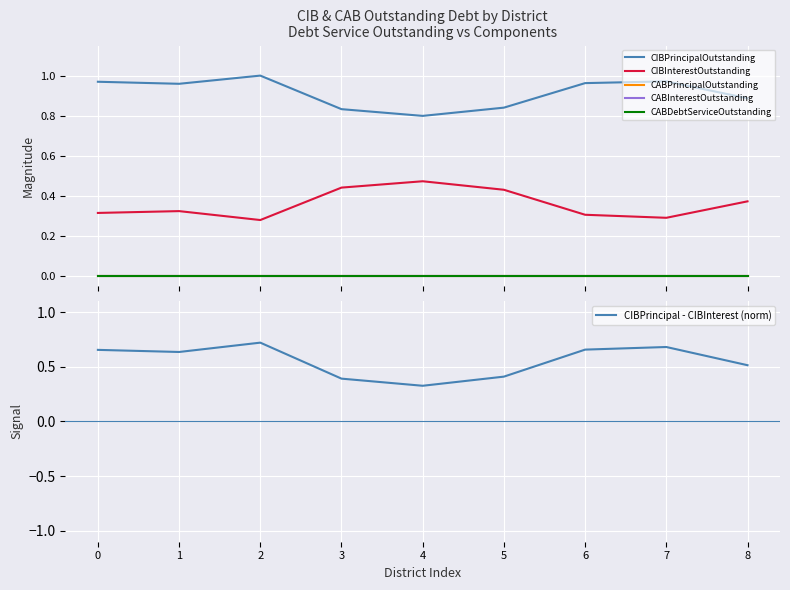

What is the value of the CIBPrincipalOutstanding point at the 4th from the left?

0.8